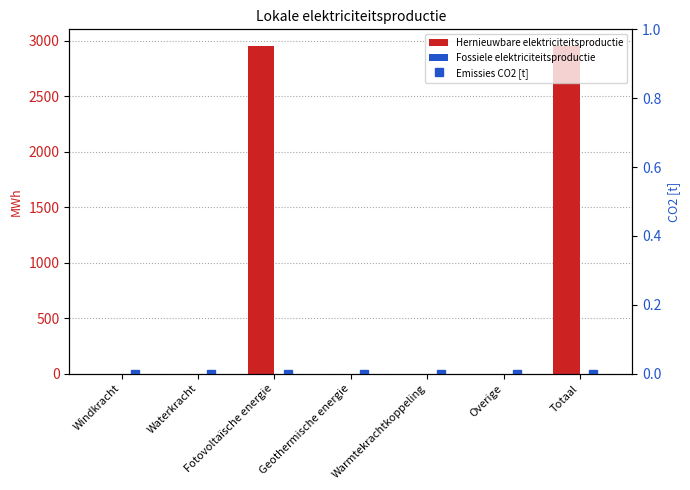

How many bars are there in total?

21